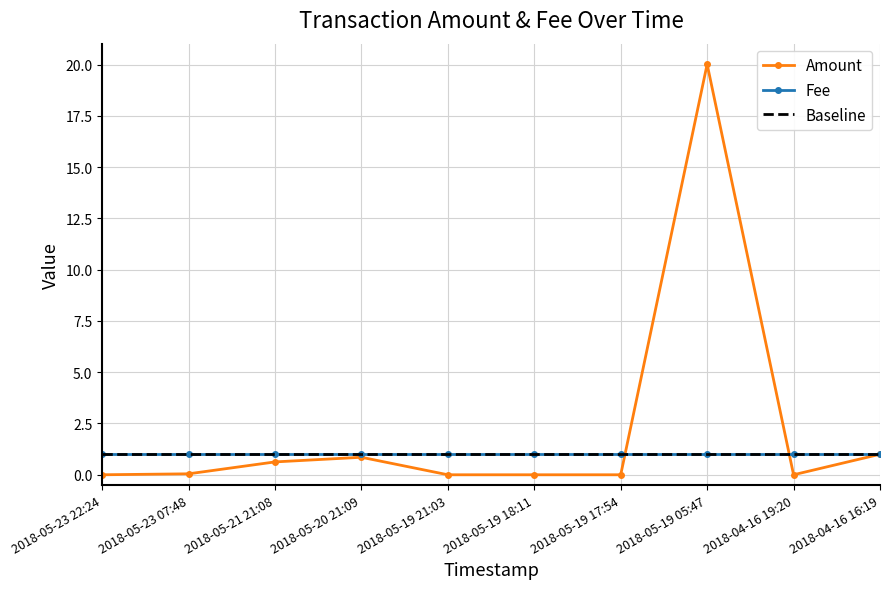

What is the change in value from 2018-05-23 07:48 to 2018-05-20 21:09?

+0.8